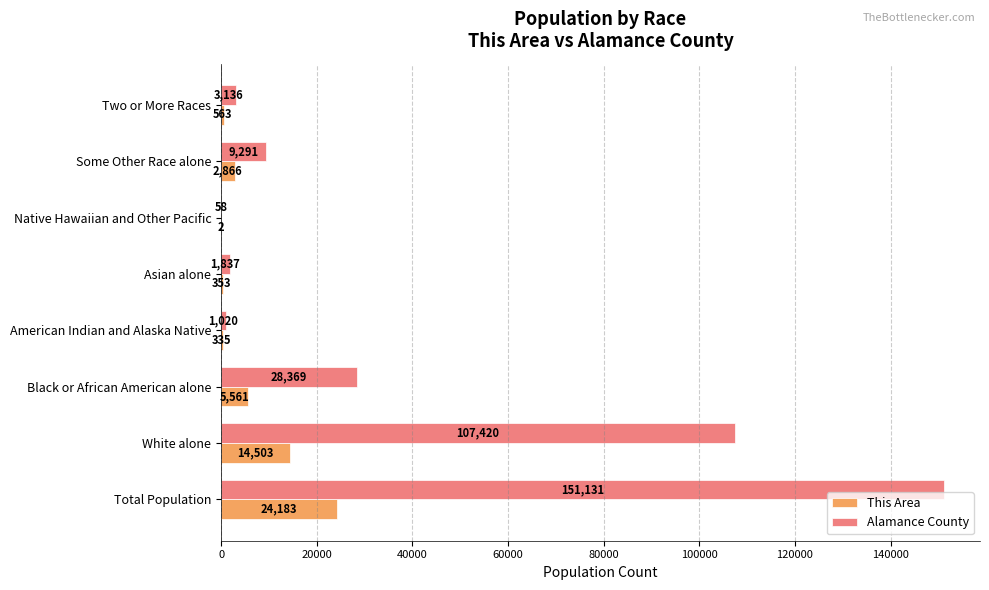

What are all the series names shown in the legend?

This Area, Alamance County